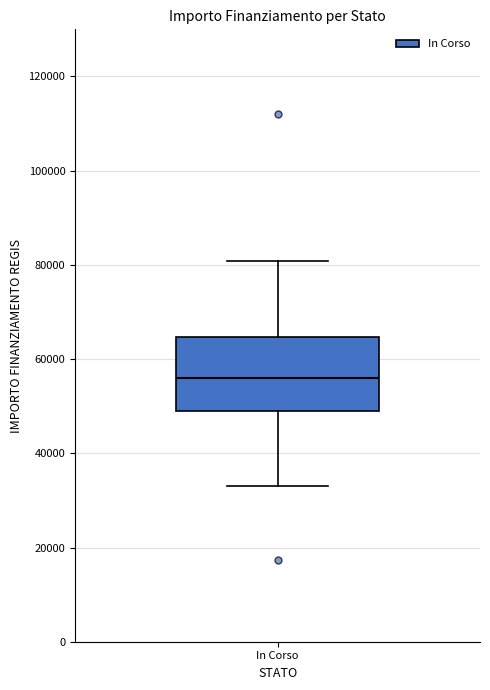

Where does the upper whisker of the box for In Corso end on the y-axis? The values are not printed on the chart, so give them approximately, as read against the axis.

80000